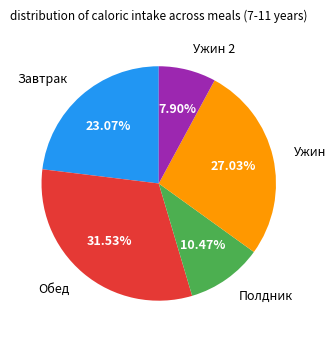

To the nearest percent, what is the difference between the largest and smallest slice percentages?

24%